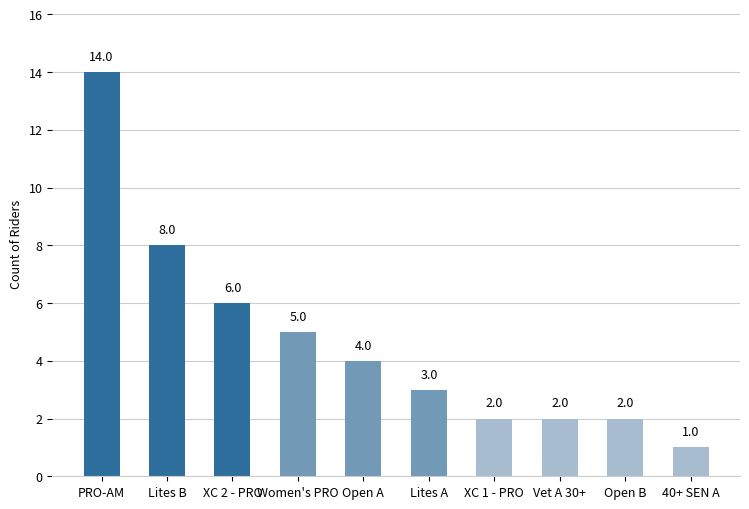

Reading left to right, list all the values displayed in this chart.

PRO-AM=14	Lites B=8	XC 2 - PRO=6	Women's PRO=5	Open A=4	Lites A=3	XC 1 - PRO=2	Vet A 30+=2	Open B=2	40+ SEN A=1